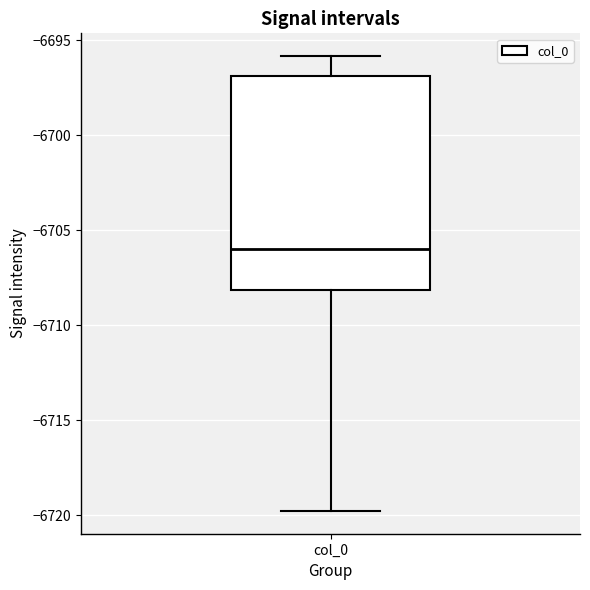

Where does the upper whisker of the box for col_0 end on the y-axis? The values are not printed on the chart, so give them approximately, as read against the axis.

-6696